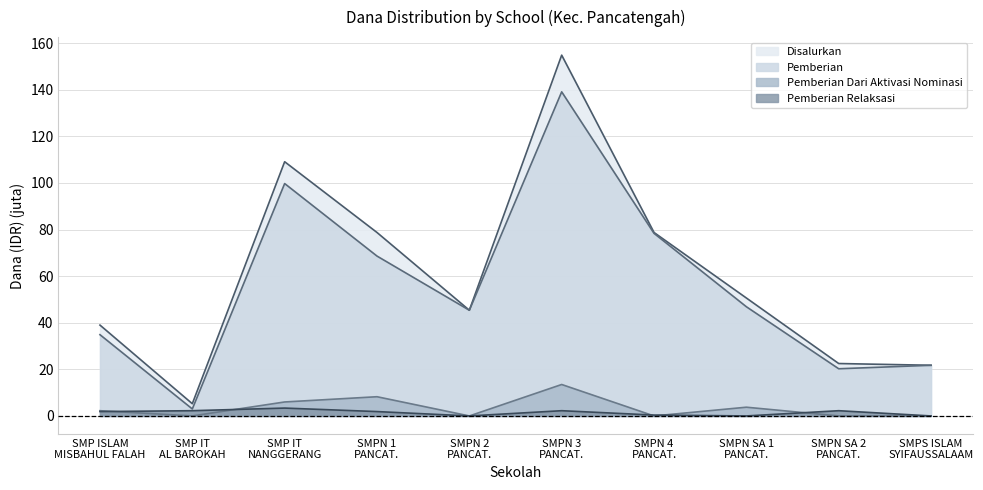

In Disalurkan, how many points are lower than both neighbors (excluding endpoints)?

2